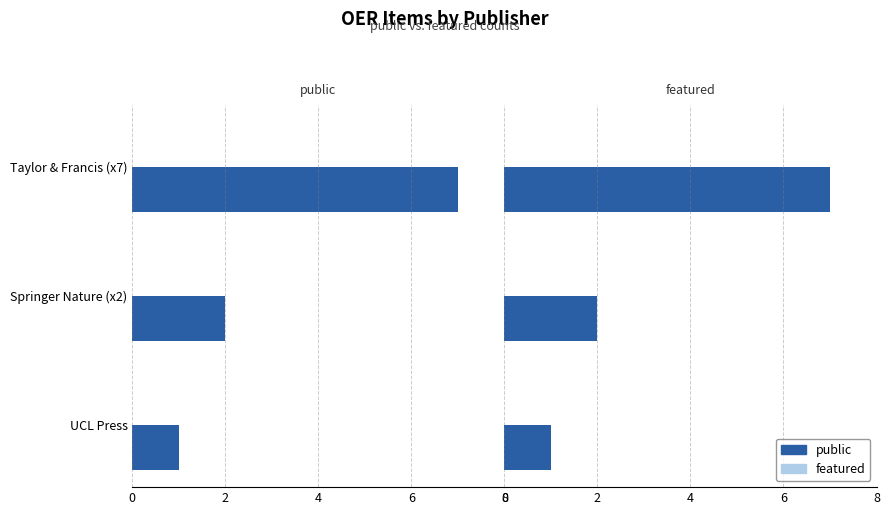

How many bars are there in each group?

2